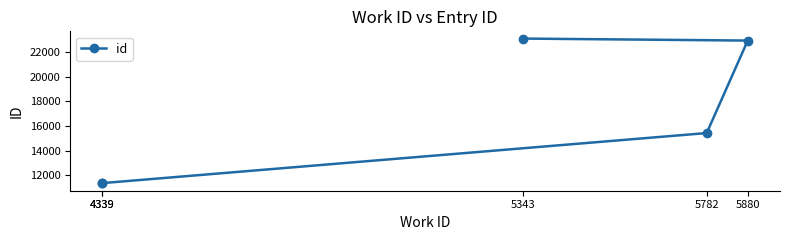

True or false: the data shows 11340 at 4339.

True